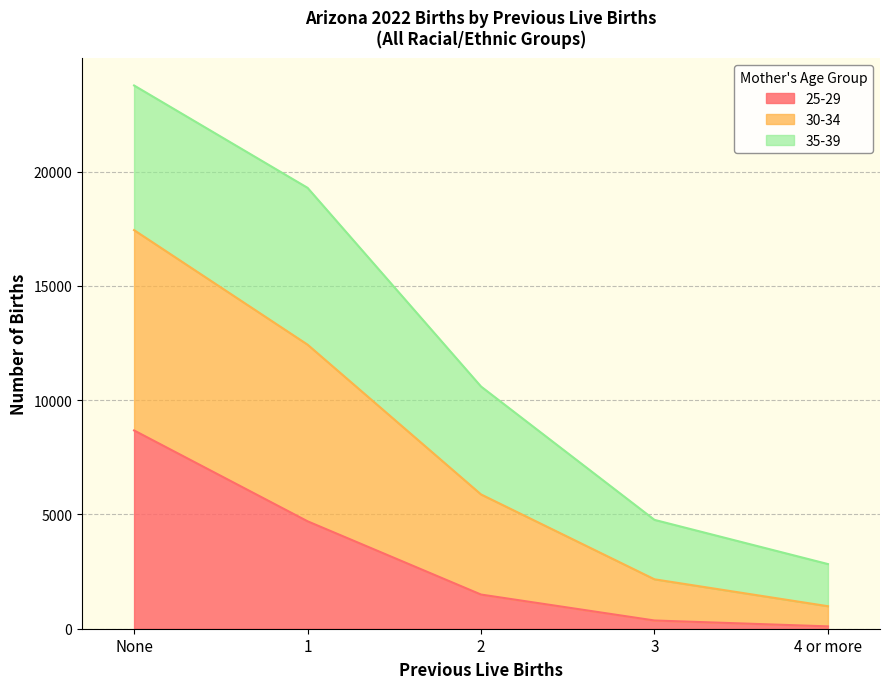

True or false: 30-34 has more than 1 interior local peaks.

False